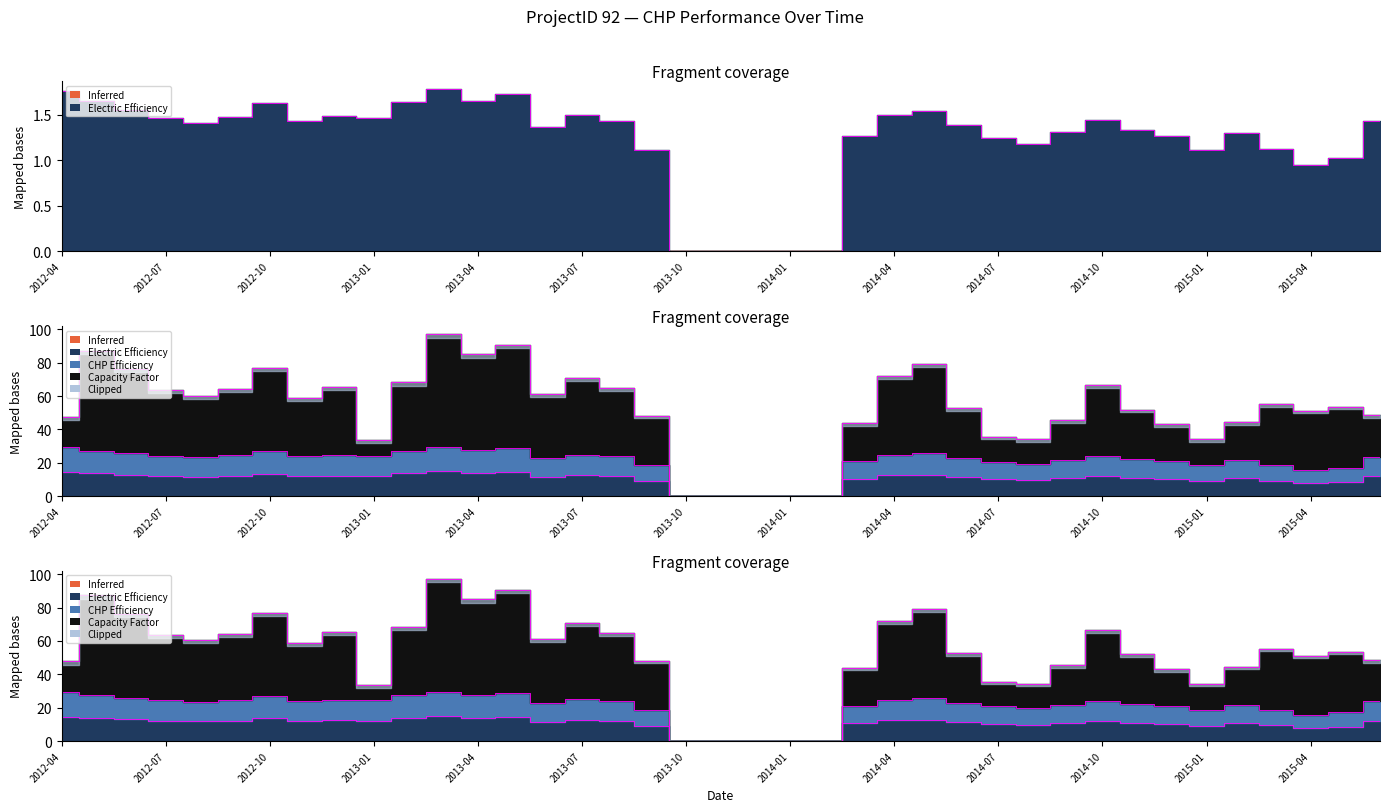

The Electric Efficiency series shows 0.4 at 2014-12. True or false?

False